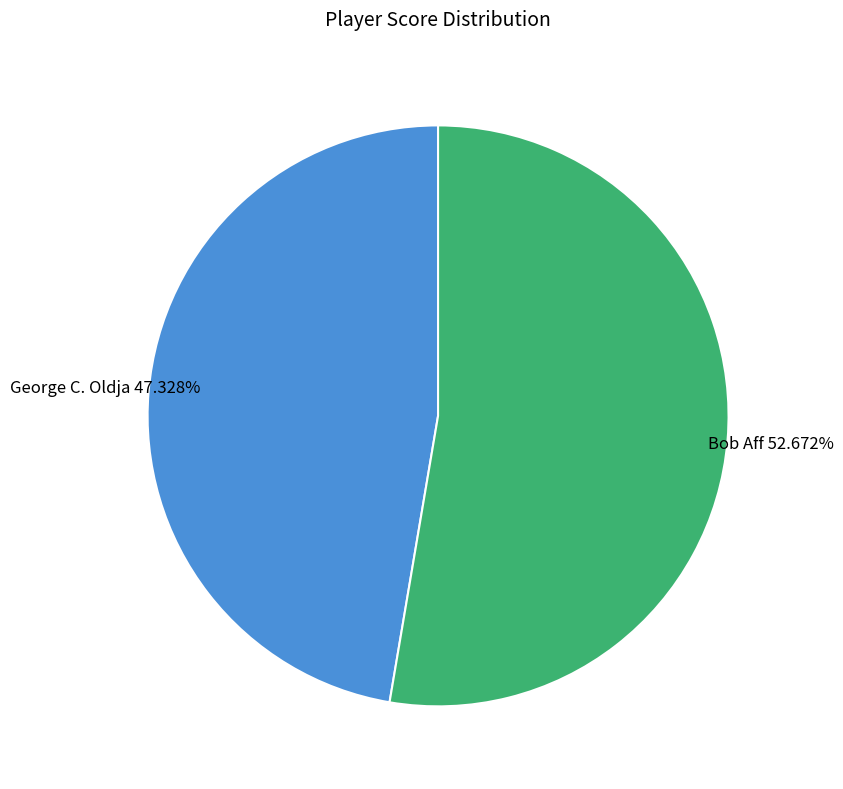

Is there any slice that represents more than half of the pie?

Yes